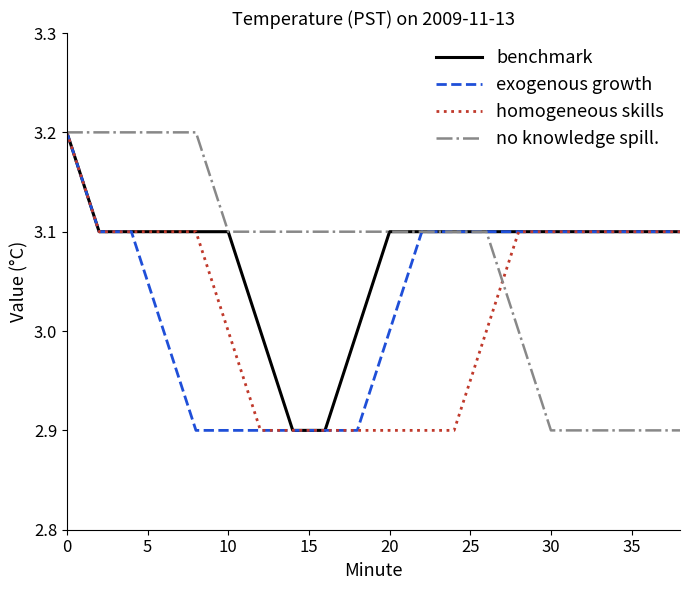

At how many categories does at least one series exceed 2?

20